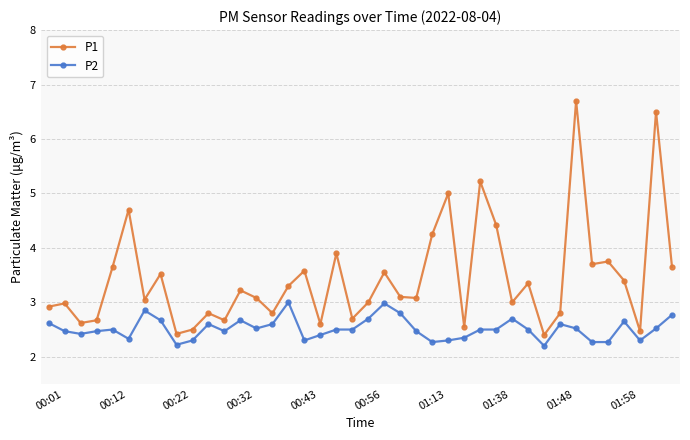

List the series in order of their peak value, lowest first.

P2, P1